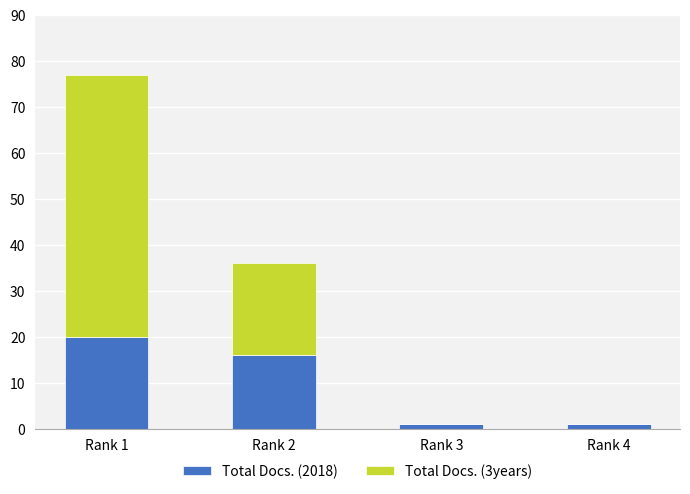

Count the number of data series in this chart.

2